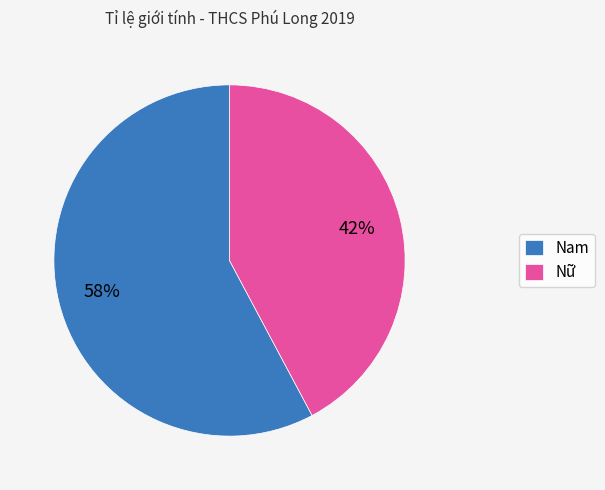

To the nearest percent, what is the difference between the largest and smallest slice percentages?

16%